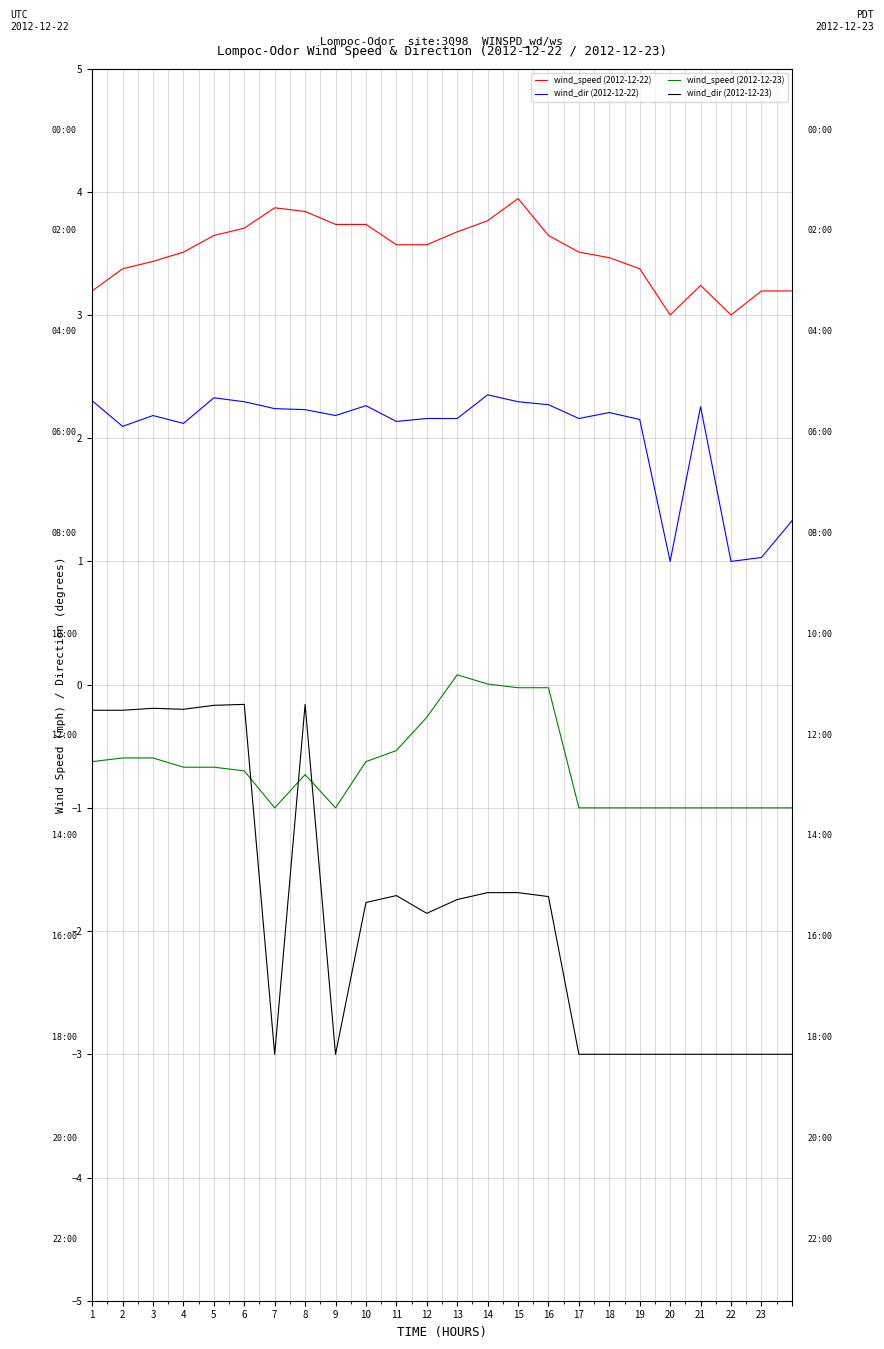

True or false: wind_speed (2012-12-23) and wind_speed (2012-12-22) intersect in this chart.

False